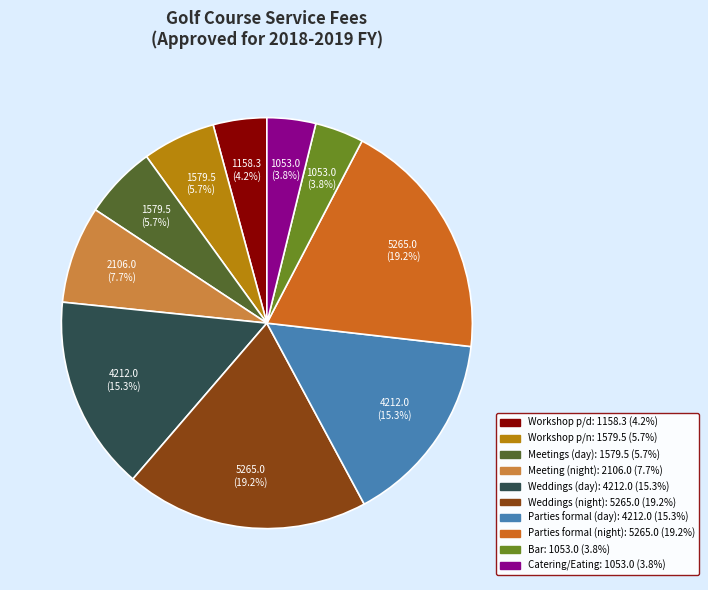

What percentage is NOT represented by Weddings (day)?

84.7%